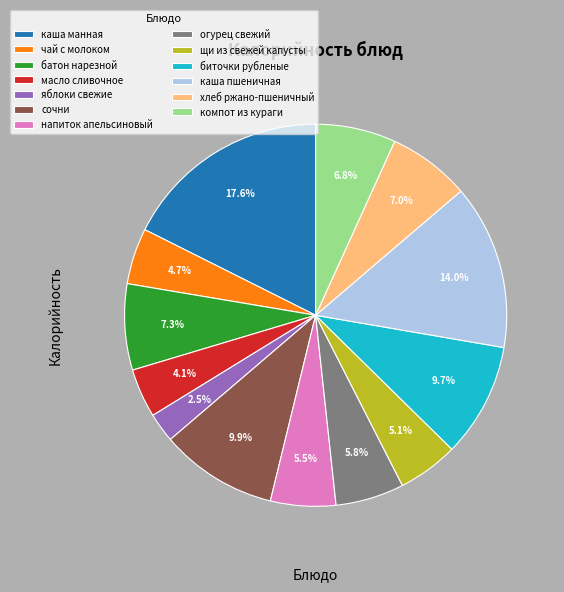

Does any single category account for the majority?

No